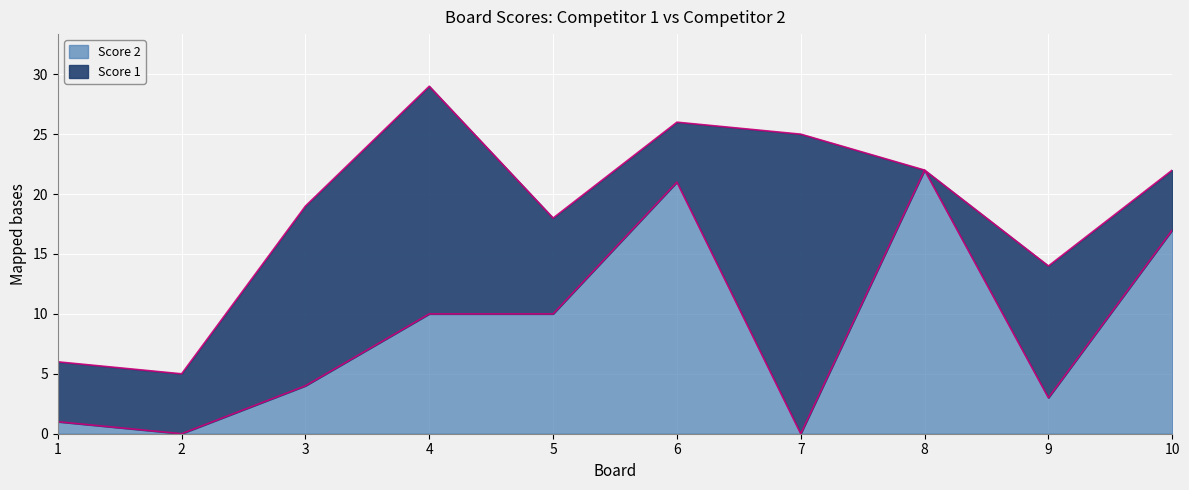

Reading right to left, extract all data points from this chart.

17	3	22	0	21	10	10	4	0	1